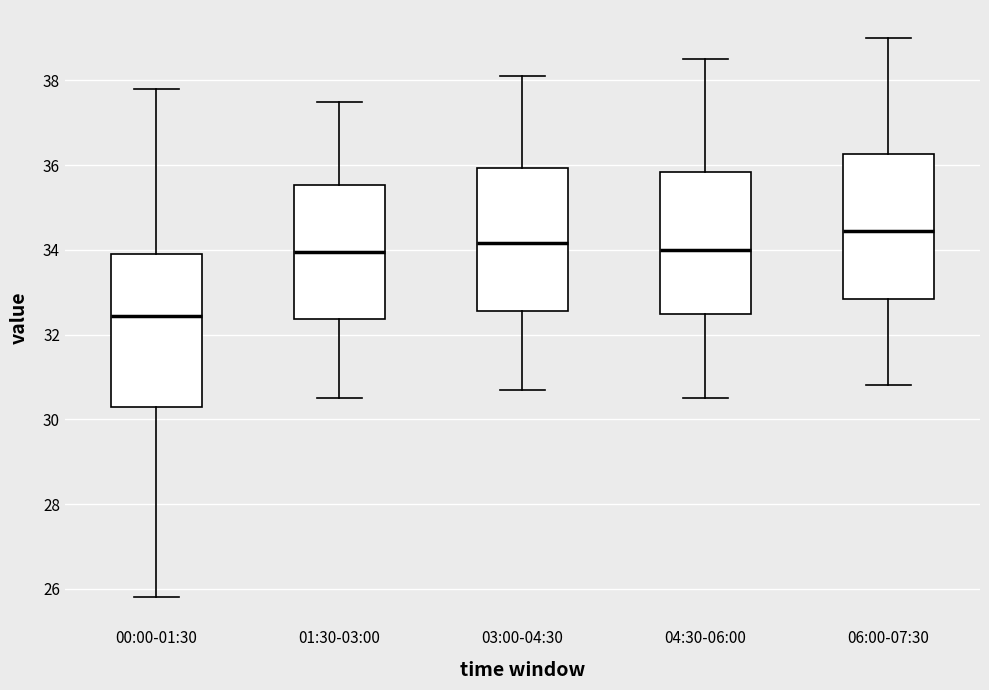

Reading left to right, transcribe this box plot: for each box, give where its median line is, the range the box spans, and where its two whiskers end, as read against the y-axis. The values are not printed on the chart, so give them approximately, as read against the axis.

00:00-01:30: median 32.4, box 30.4 to 34.0, whiskers 25.8 to 37.8
01:30-03:00: median 34.0, box 32.4 to 35.6, whiskers 30.6 to 37.6
03:00-04:30: median 34.2, box 32.6 to 36.0, whiskers 30.8 to 38.2
04:30-06:00: median 34.0, box 32.4 to 35.8, whiskers 30.6 to 38.6
06:00-07:30: median 34.4, box 32.8 to 36.2, whiskers 30.8 to 39.0